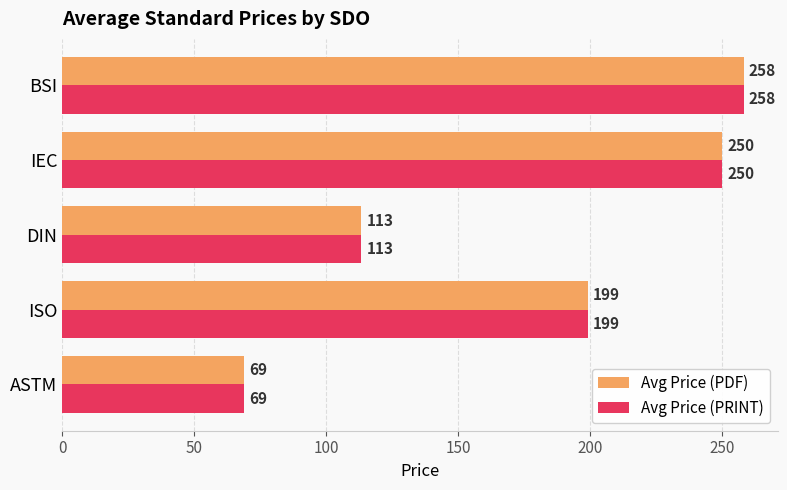

The Avg Price (PRINT) series shows 332.2 at IEC. True or false?

False